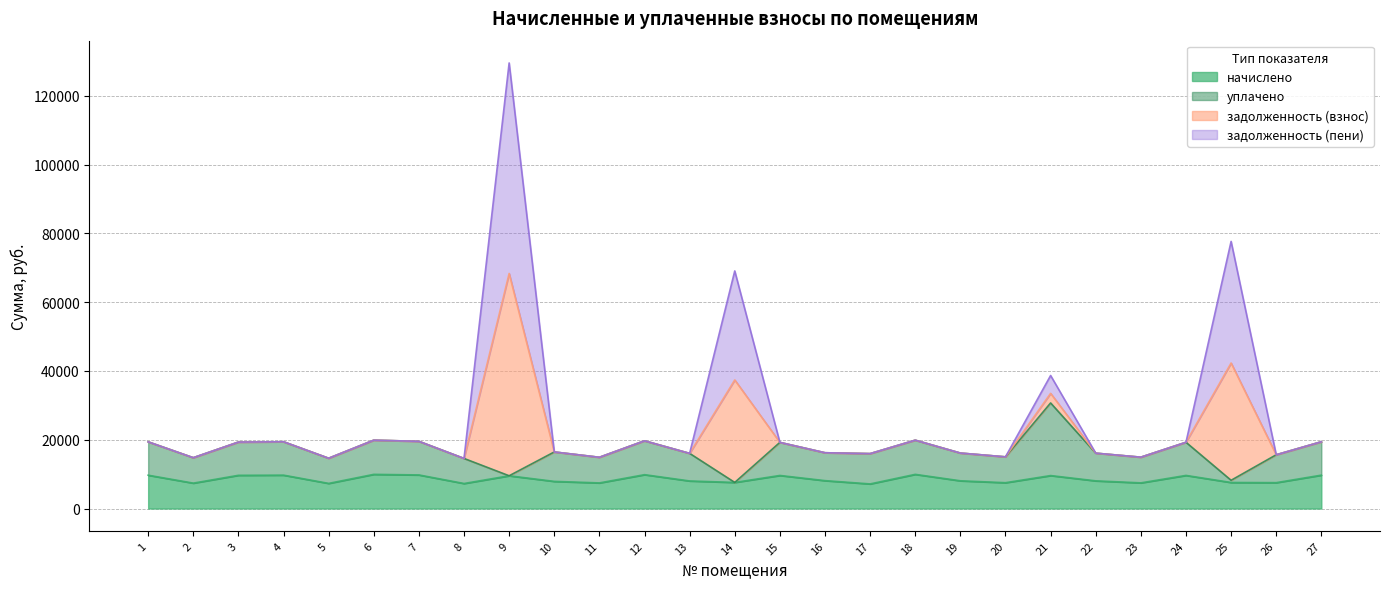

What are all the series names shown in the legend?

начислено, уплачено, задолженность (взнос), задолженность (пени)